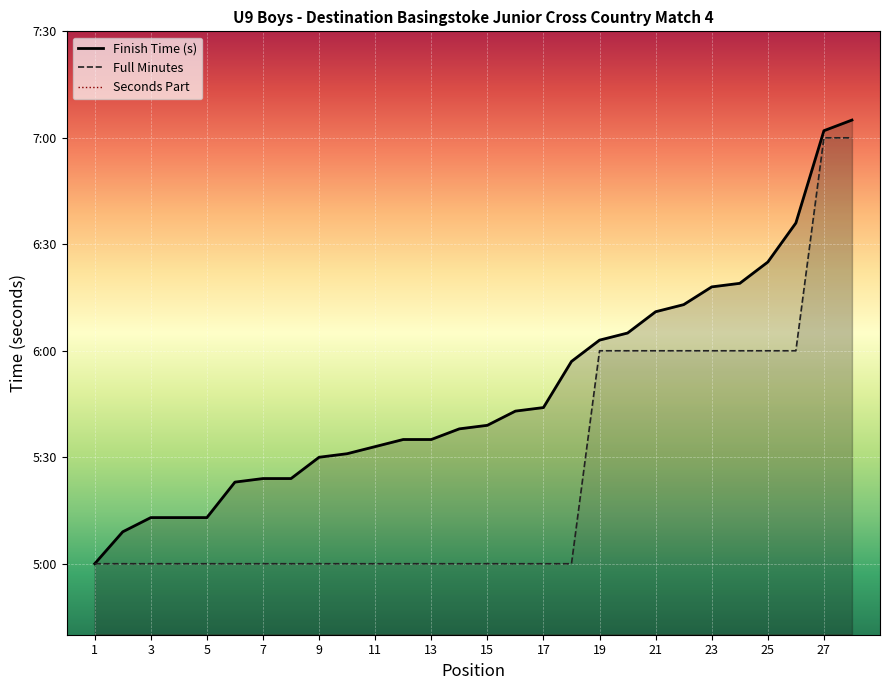

What is the sum of all Seconds values?

641